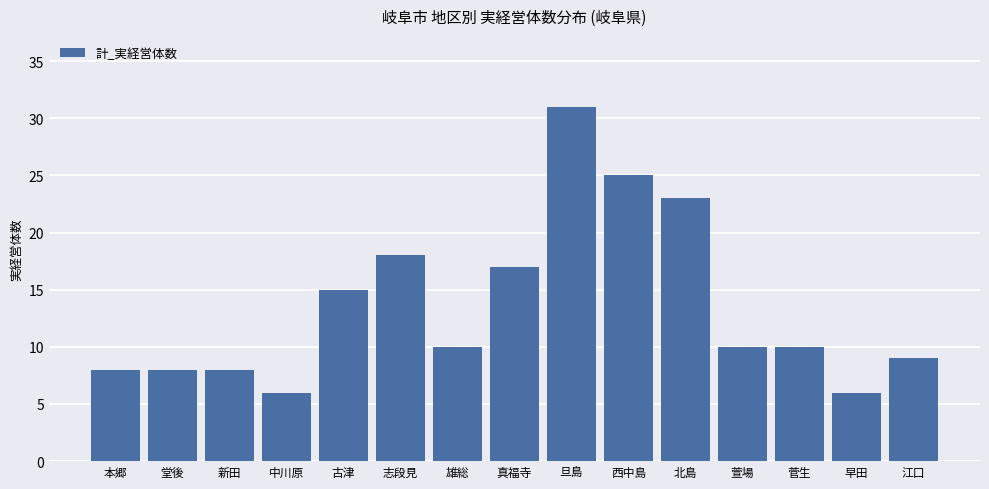

Reading left to right, extract all data points from this chart.

8	8	8	6	15	18	10	17	31	25	23	10	10	6	9